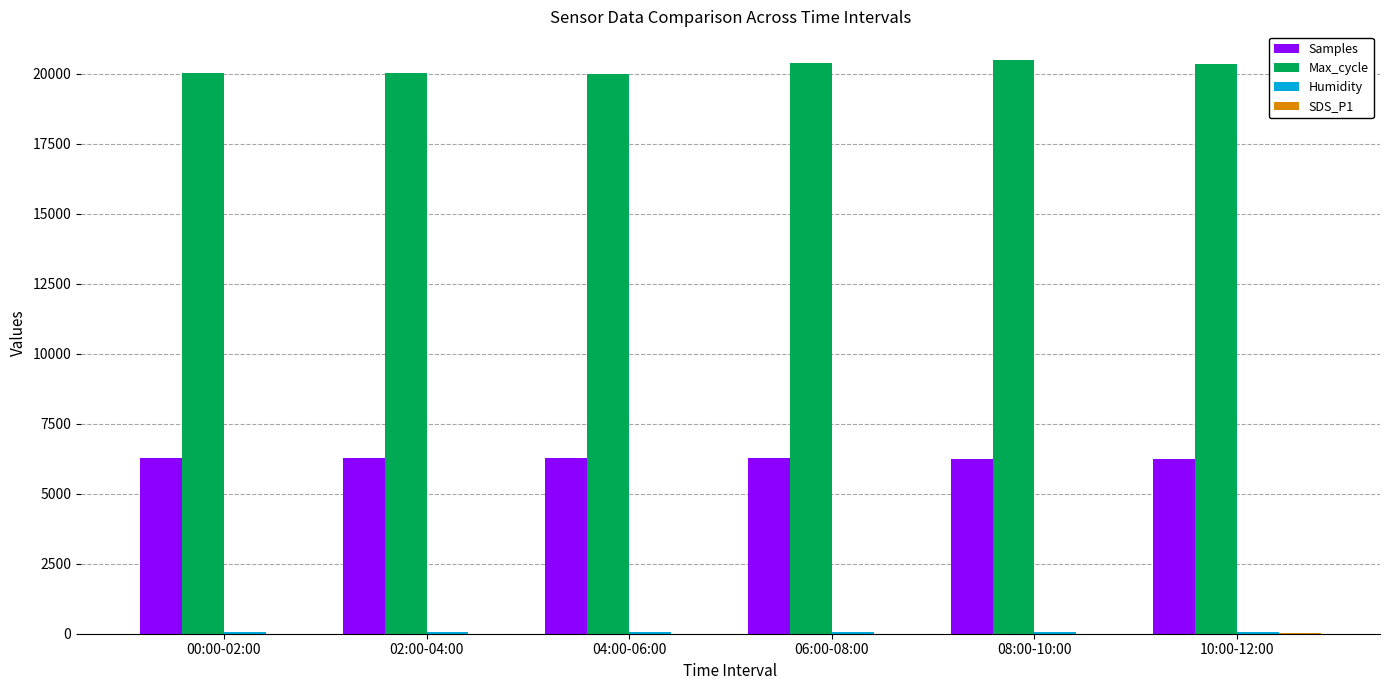

Are the bars horizontal?

No